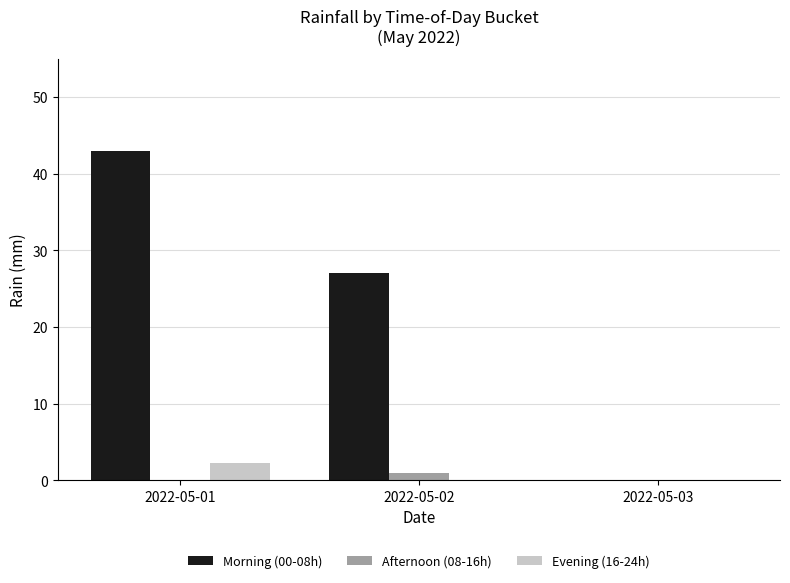

What is the greatest value displayed?

43.0